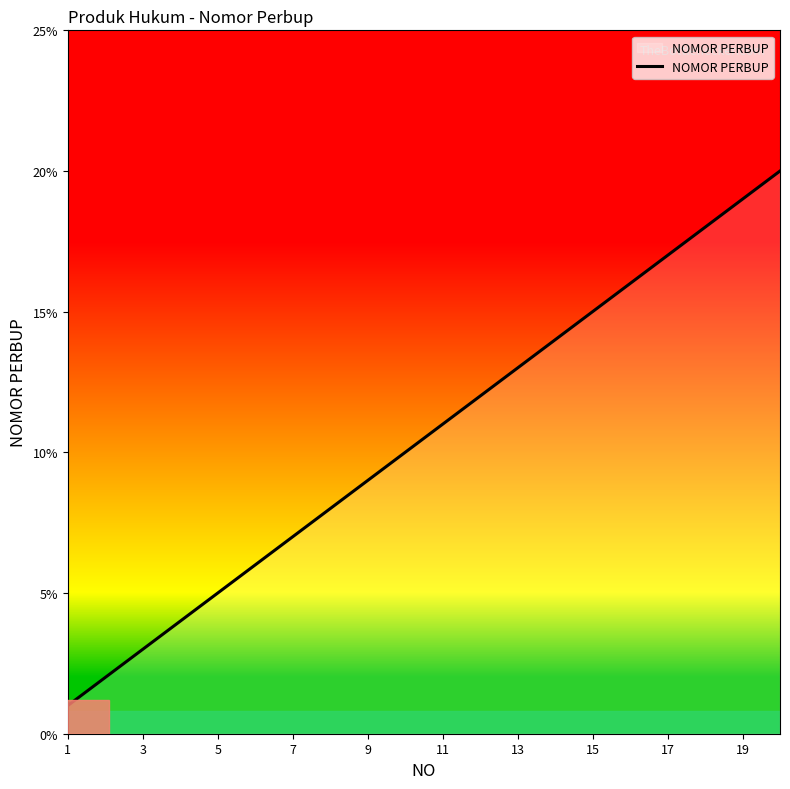

What is the difference between the second highest and second lowest values?

17